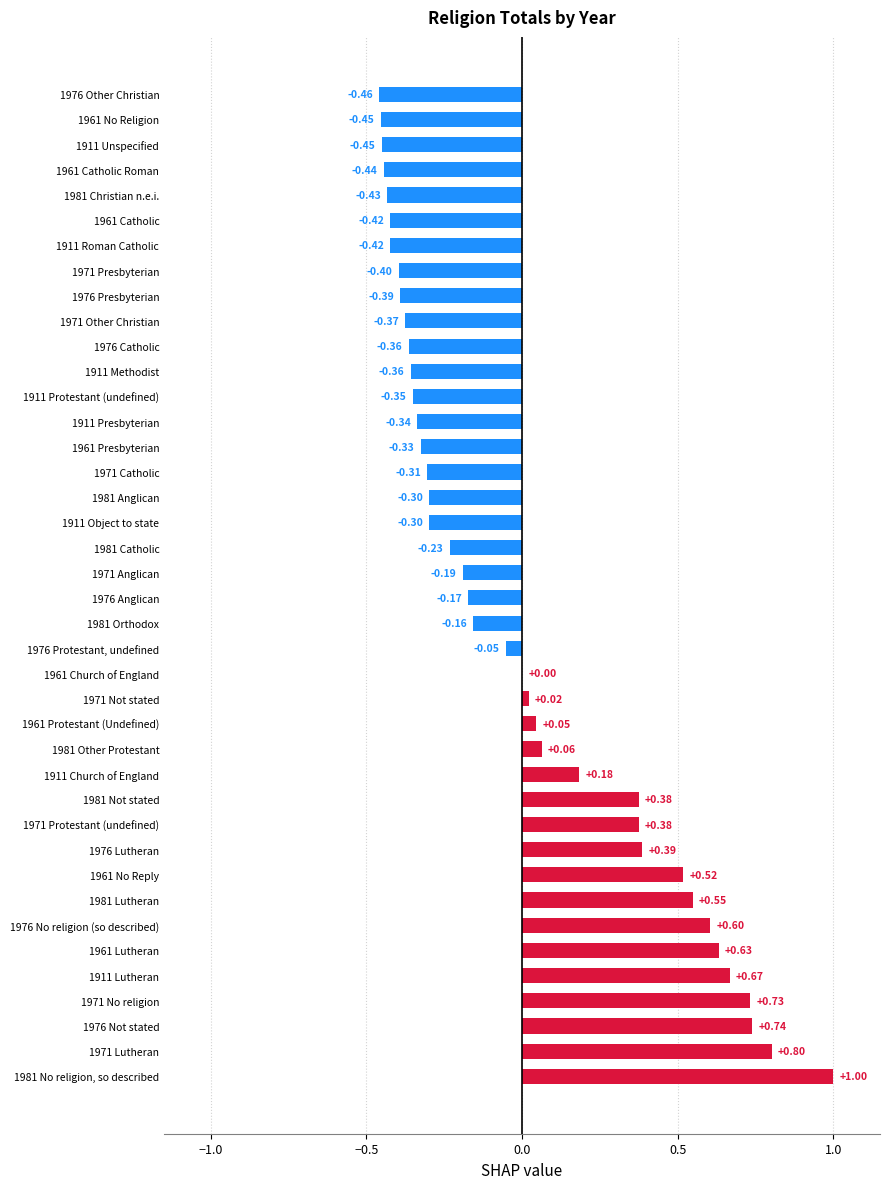

Between 1976 Catholic and 1981 Catholic, which is larger?

1981 Catholic